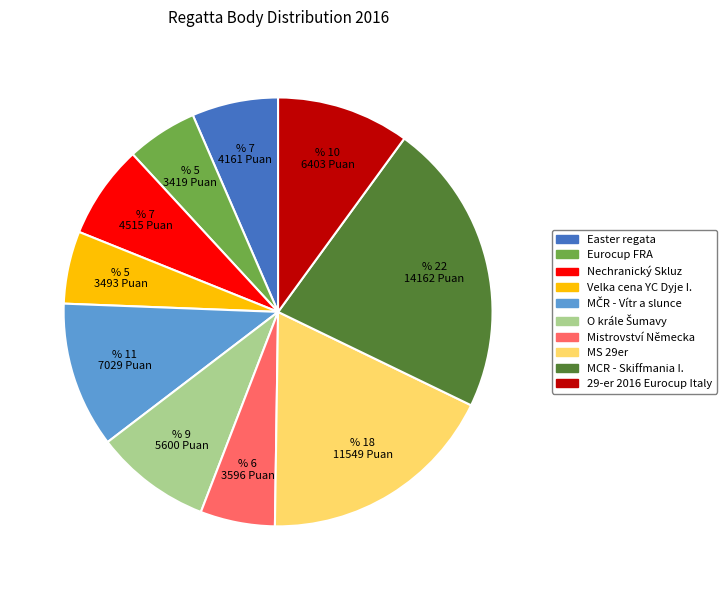

Does any single category account for the majority?

No